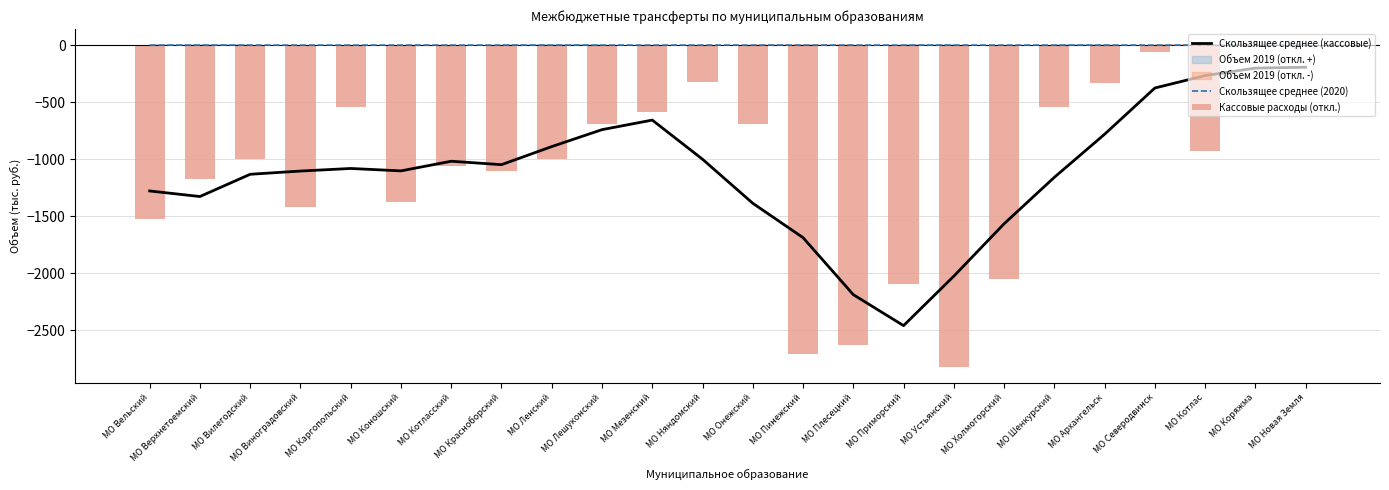

Count the number of categories in the chart.

24